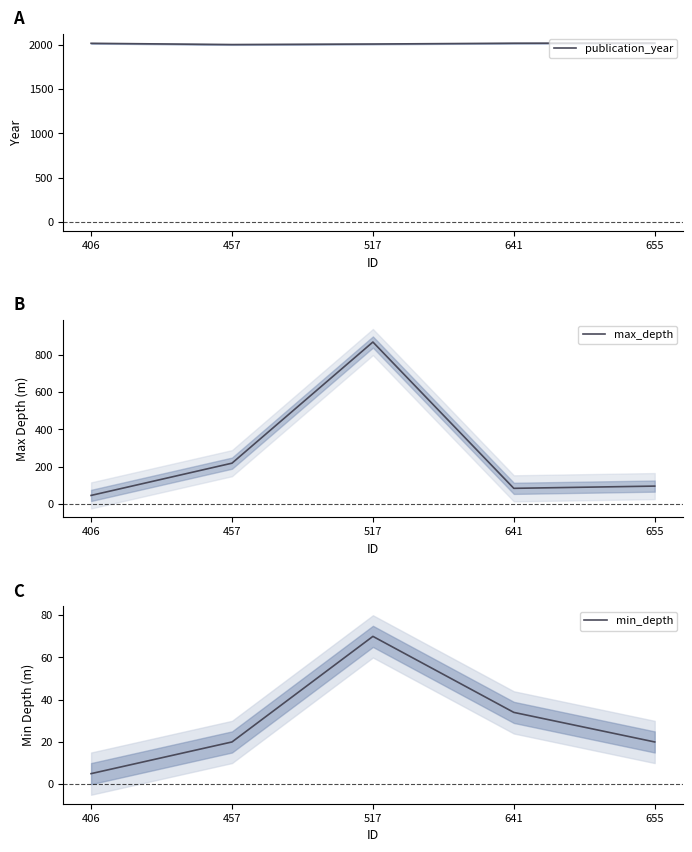

At which category does min_depth reach its first local peak?

517